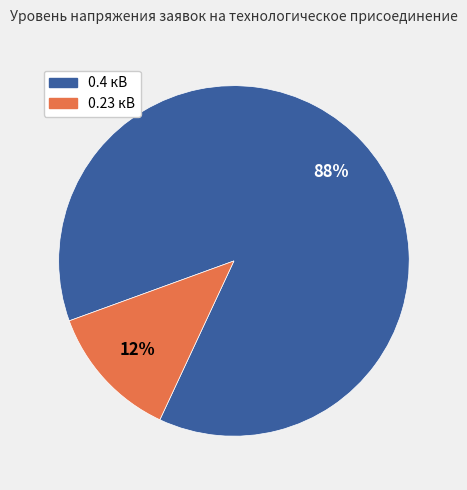

Is the sum of 0.23 кВ and 0.4 кВ greater than half?

Yes